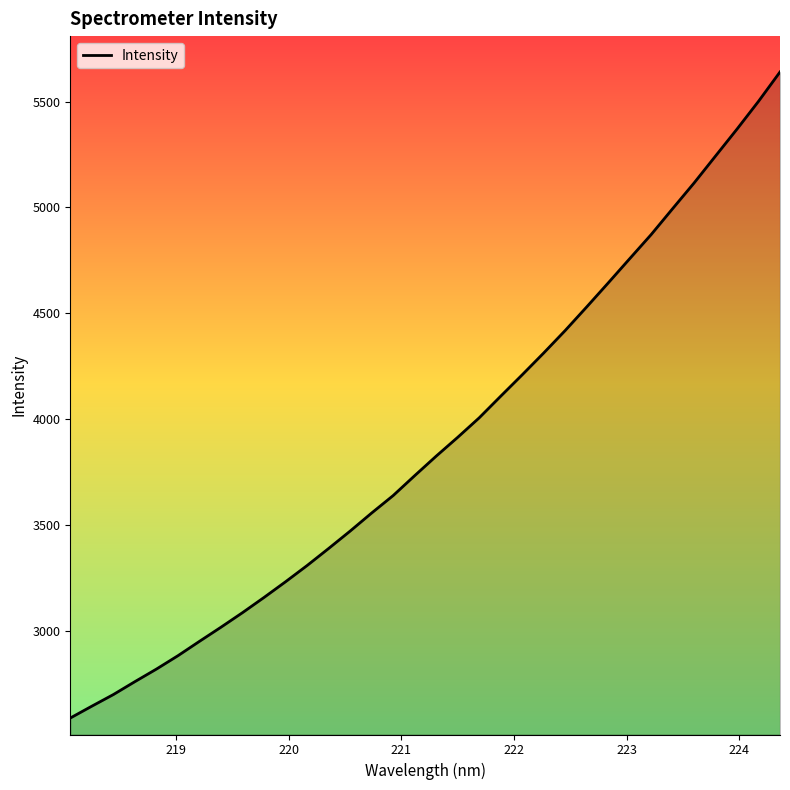

What is the maximum value shown in the chart?

5639.5